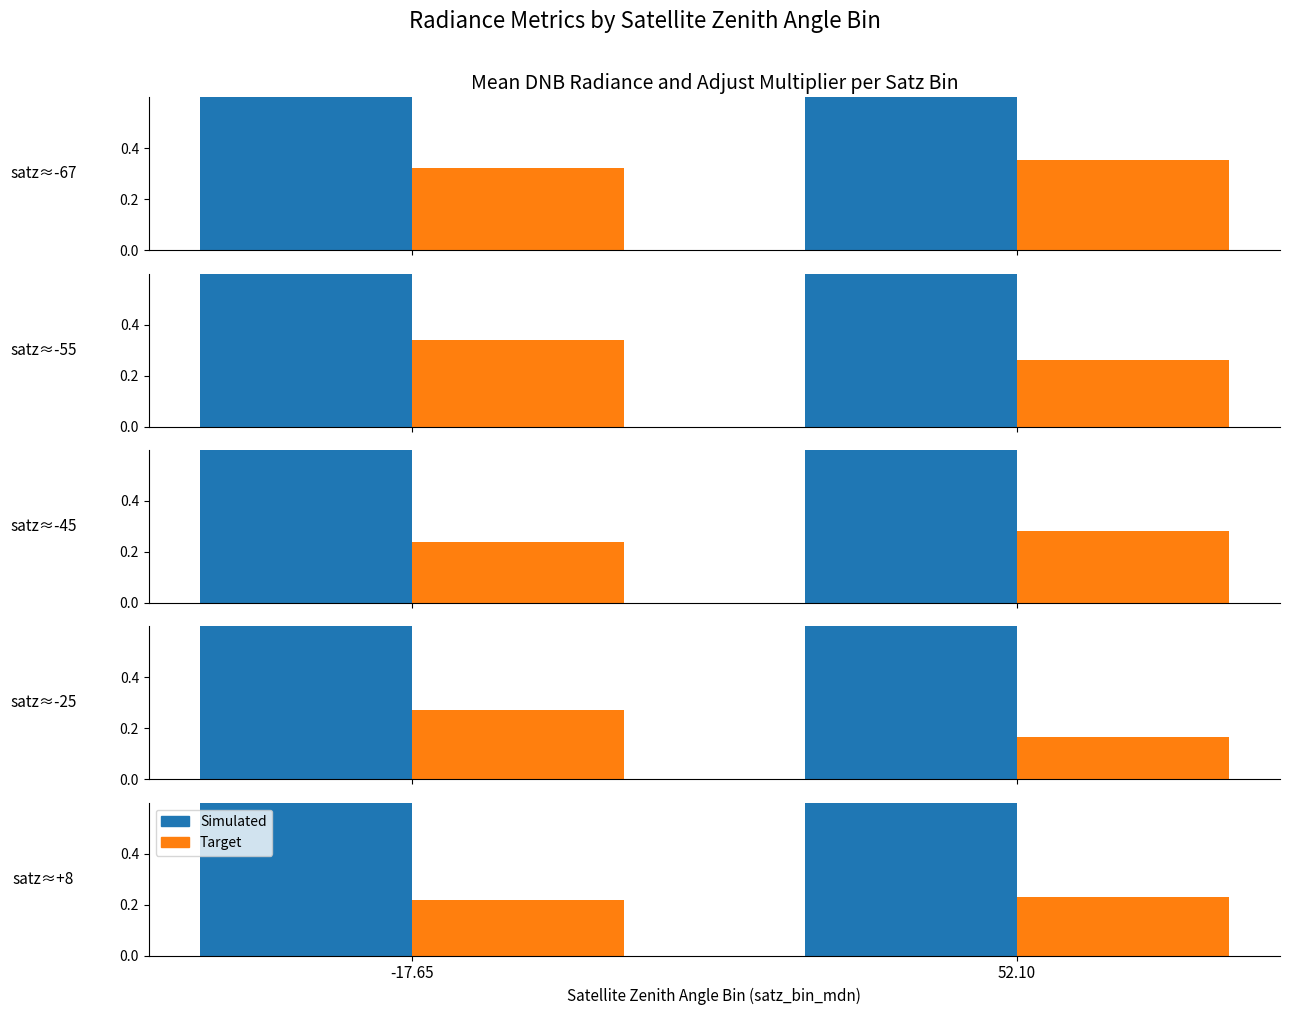

The Target series shows 0.3 at -17.65. True or false?

False